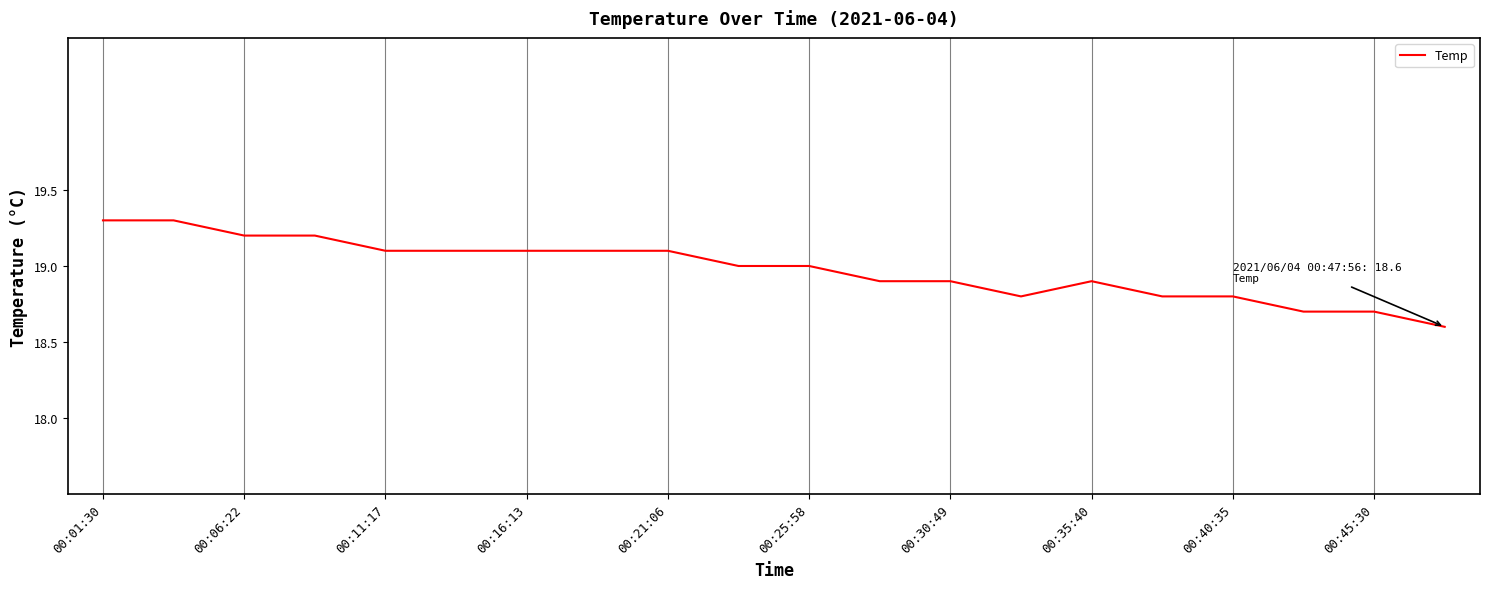

What is the maximum value shown in the chart?

19.3